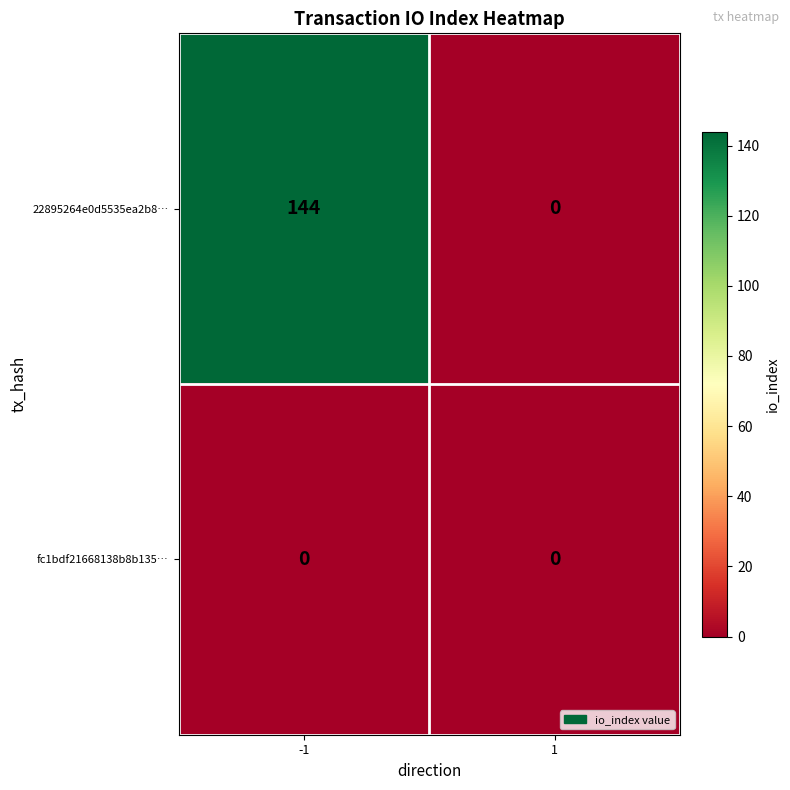

Reading right to left, what are all the values shown in this chart?

22895264e0d5535ea2b8…: 1=0	-1=144
fc1bdf21668138b8b135…: 1=0	-1=0